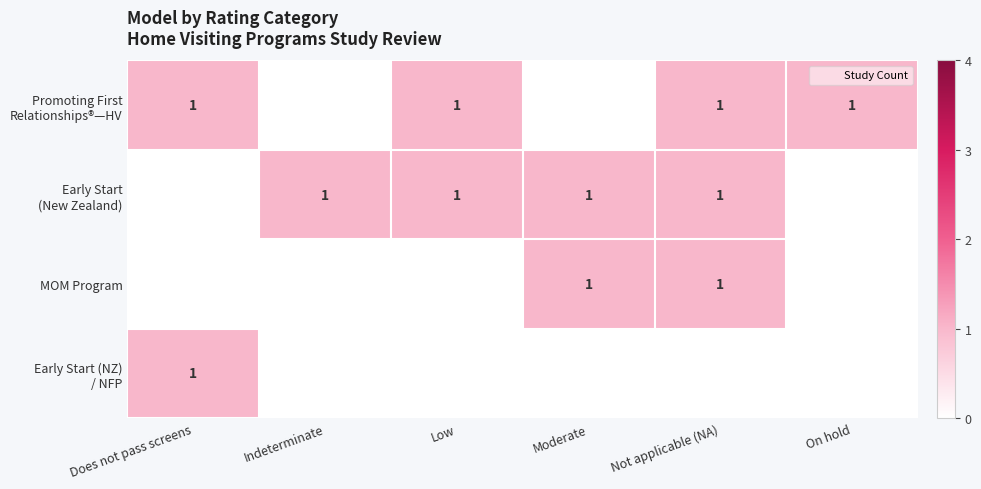

Between Moderate and Indeterminate, which is larger?

Moderate